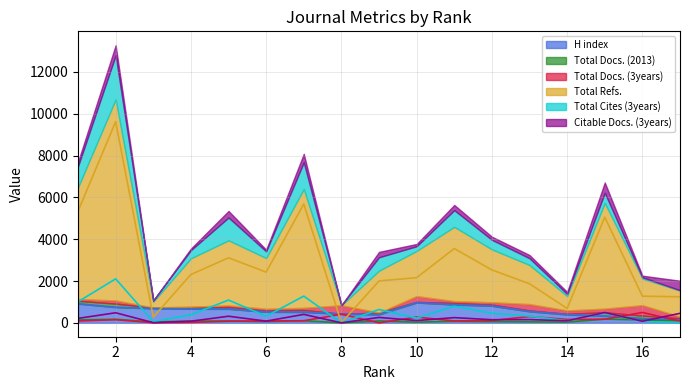

What is the highest value of the Total Cites (3years) series?

2105